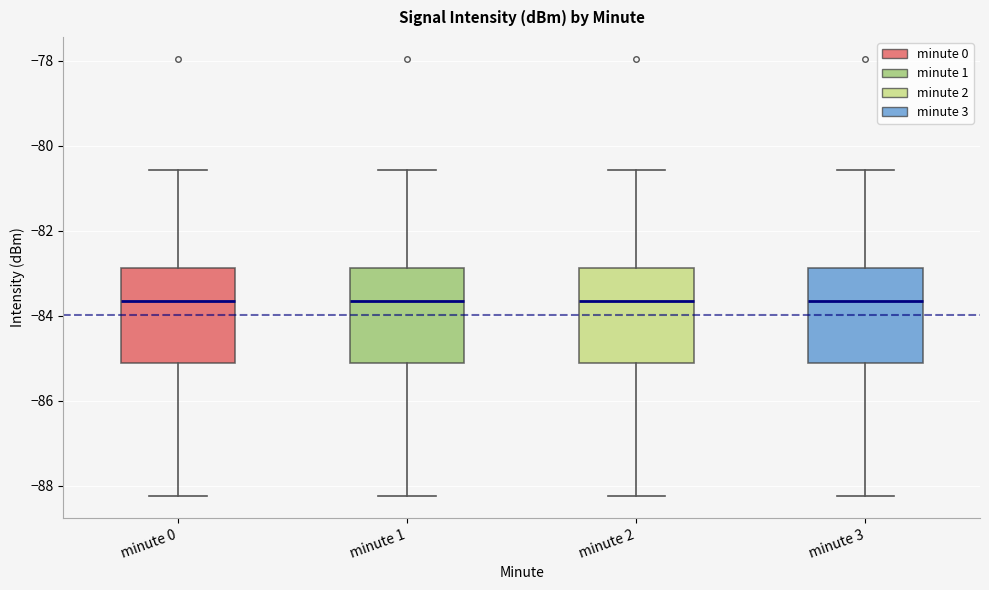

Where does the upper whisker of the box for minute 2 end on the y-axis? The values are not printed on the chart, so give them approximately, as read against the axis.

-80.6